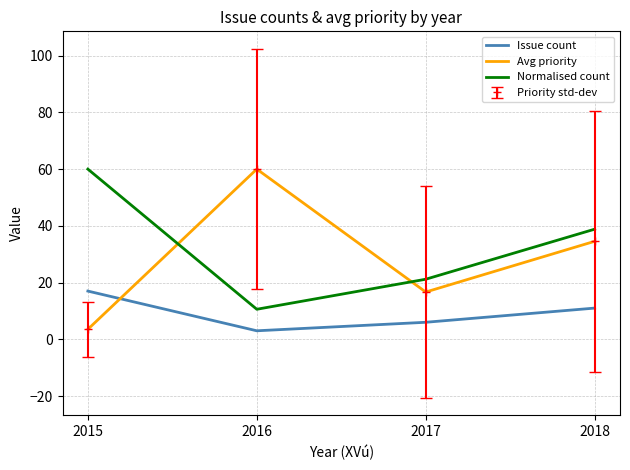

Reading left to right, transcribe all the data shown in this chart.

Issue count: 17.0	3.0	6.0	11.0
Avg priority: 3.5	60.0	16.7	34.5
Normalised count: 60.0	10.6	21.2	38.8